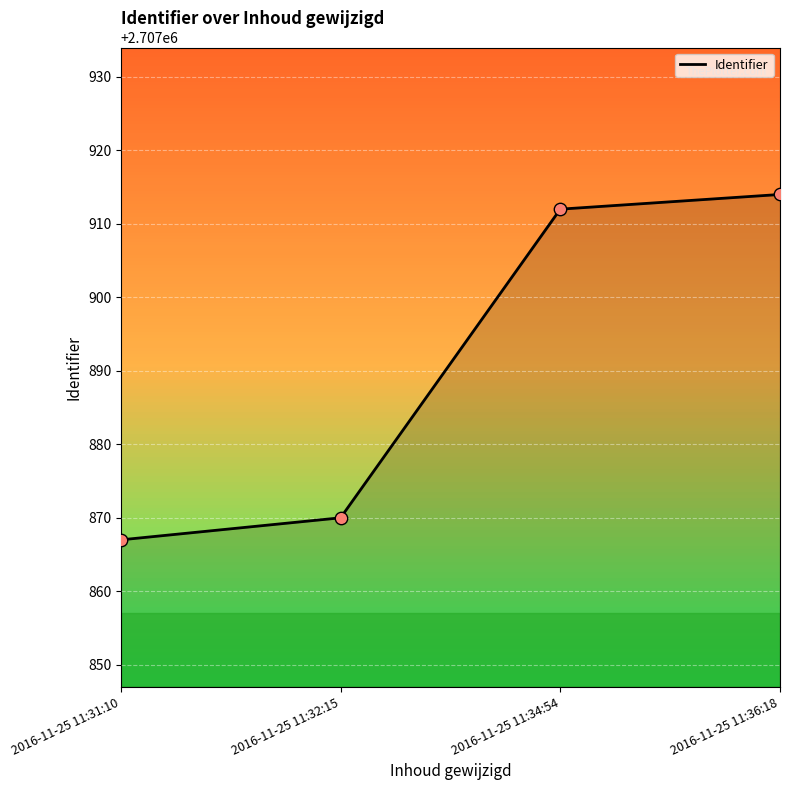

Approximately how many times larger is the value at 2016-11-25 11:34:54 compared to 2016-11-25 11:31:10?

1.0